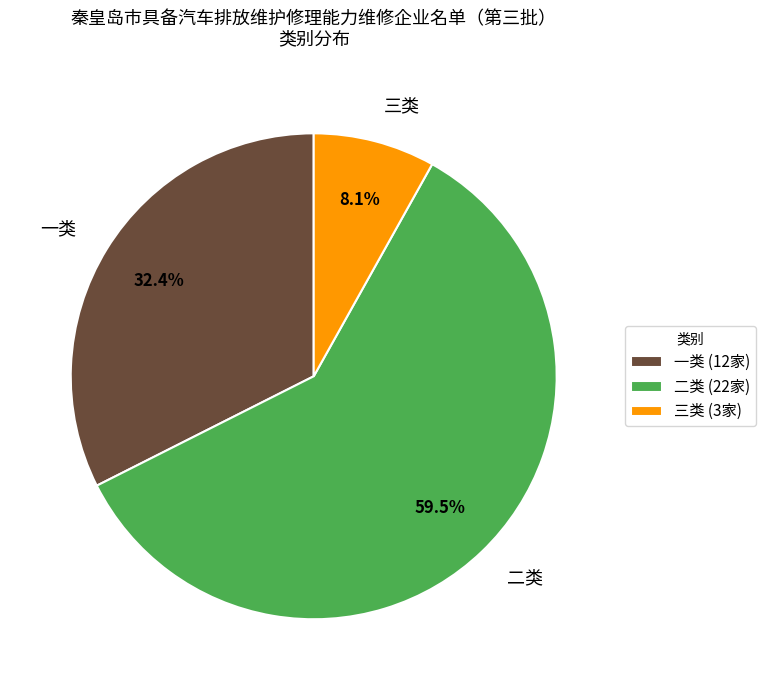

Does 一类 account for over 50% of the chart?

No